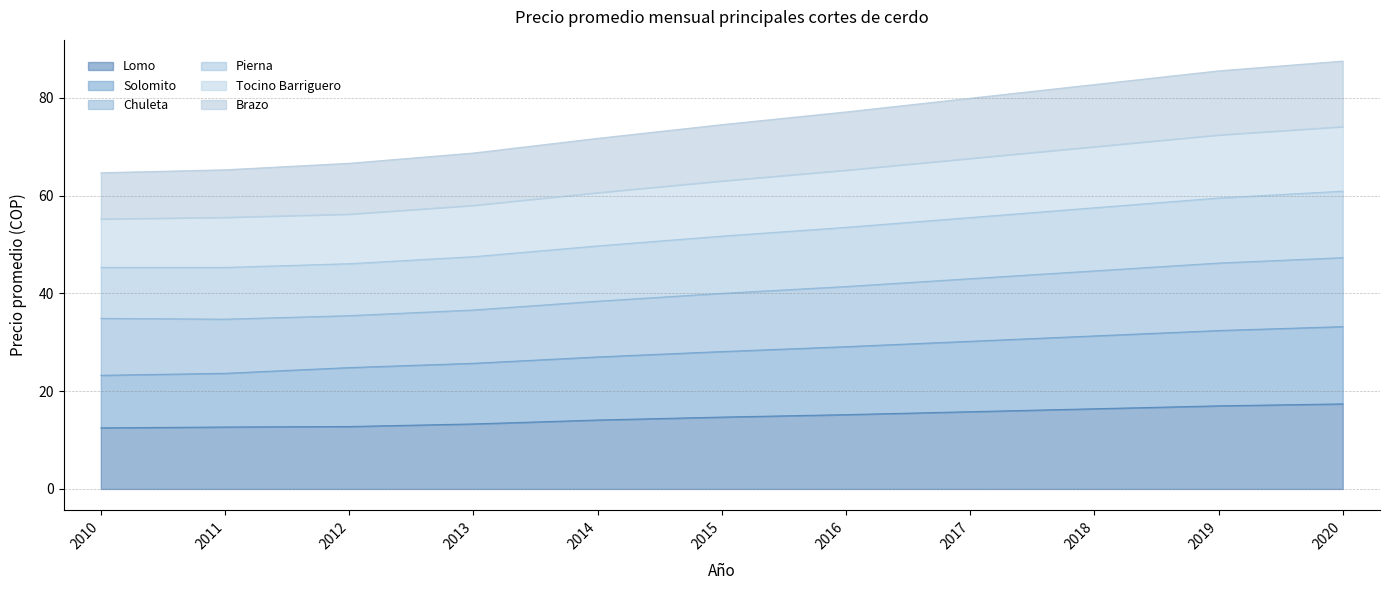

Is it true that Lomo equals 12.5 at 2010?

True